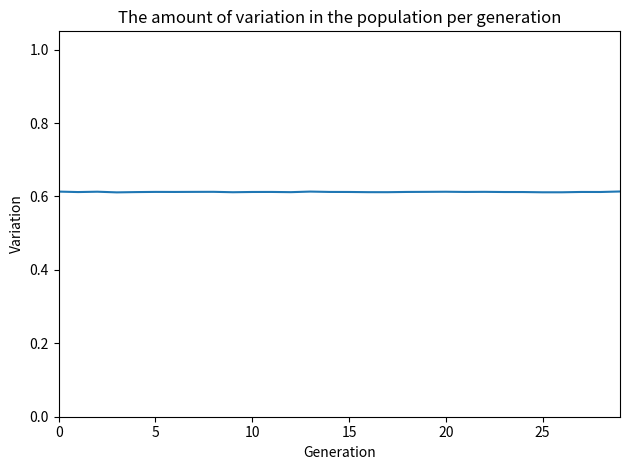

Does the chart display data point markers on the line(s)?

No